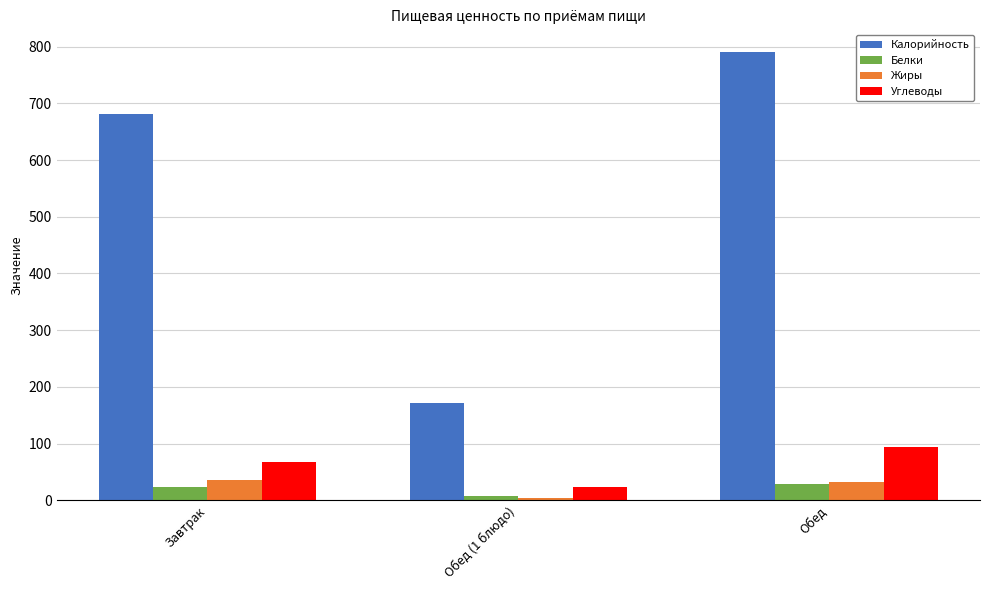

Read the Калорийность value at Завтрак.

681.0